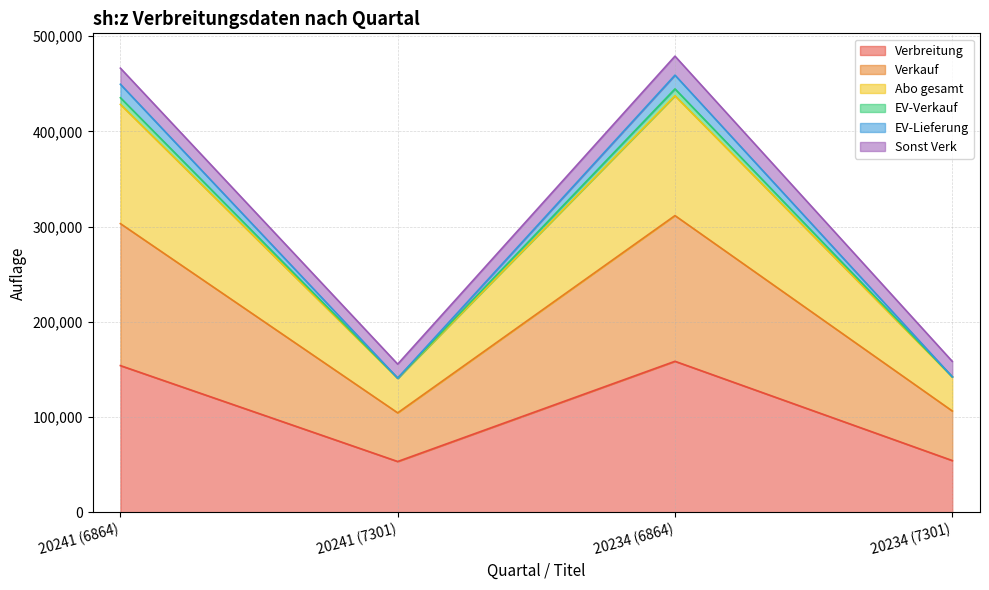

At which category is the sum across all series the highest?

20234 (6864)